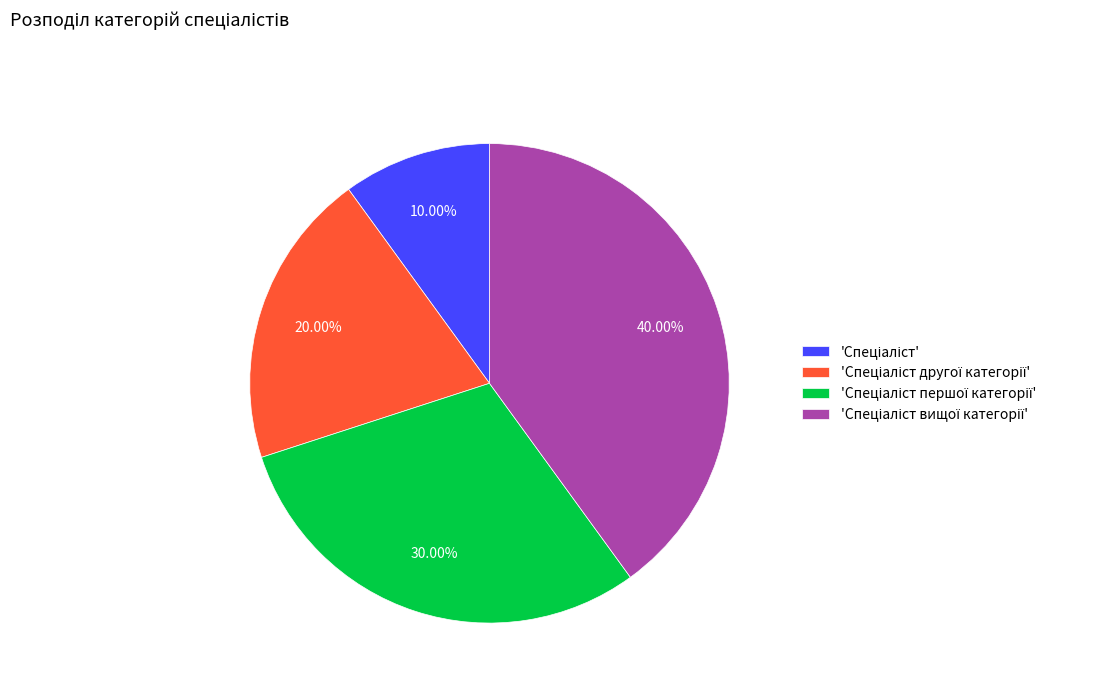

Is there any slice that represents more than half of the pie?

No